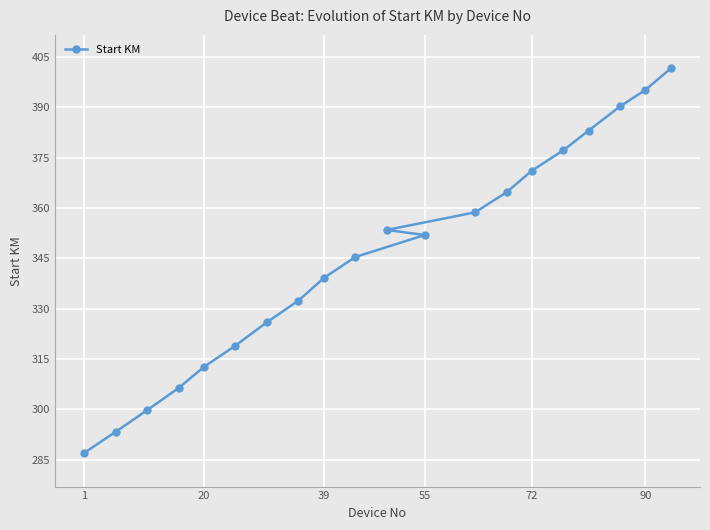

What is the average value?

345.4